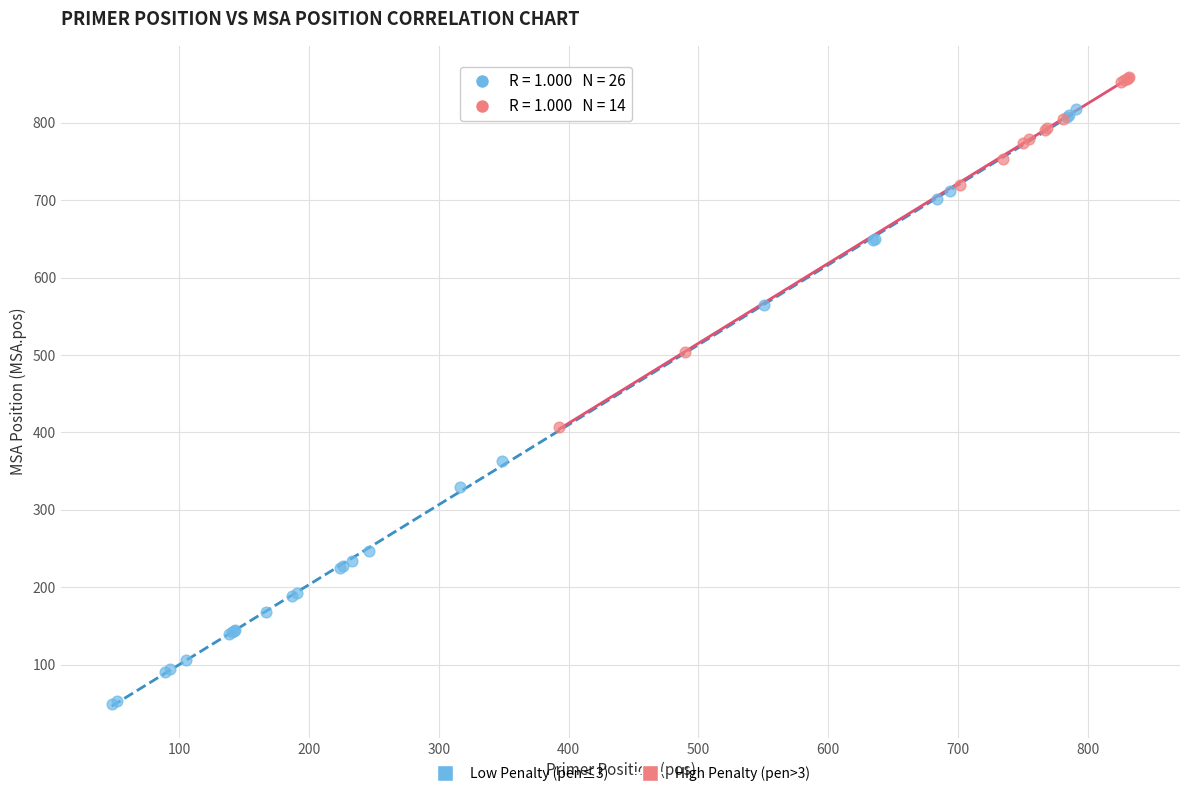

Which series has the widest spread of Y values?

Low Penalty (pen≤3)